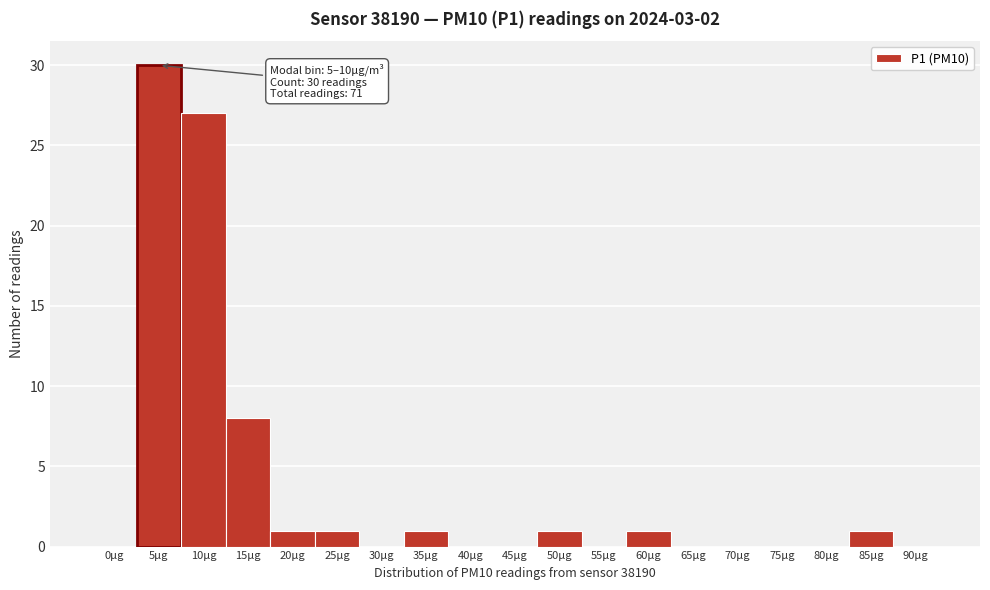

Reading right to left, extract all data points from this chart.

90µg=0	85µg=1	80µg=0	75µg=0	70µg=0	65µg=0	60µg=1	55µg=0	50µg=1	45µg=0	40µg=0	35µg=1	30µg=0	25µg=1	20µg=1	15µg=8	10µg=27	5µg=30	0µg=0